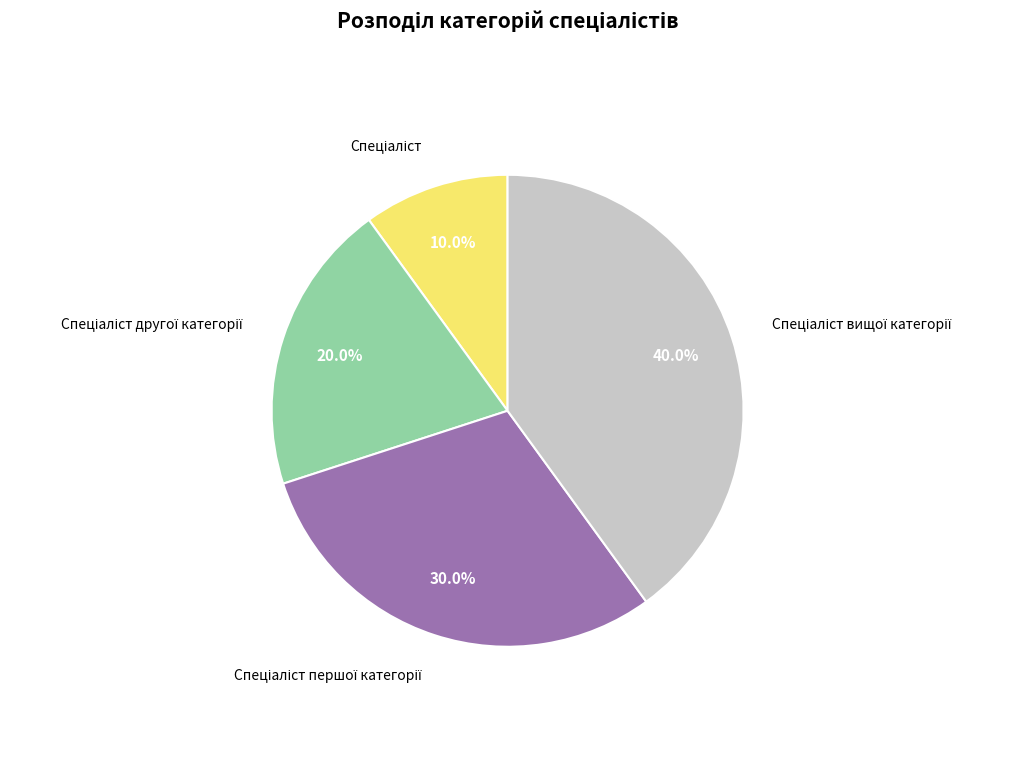

Is there a majority slice in this chart?

No